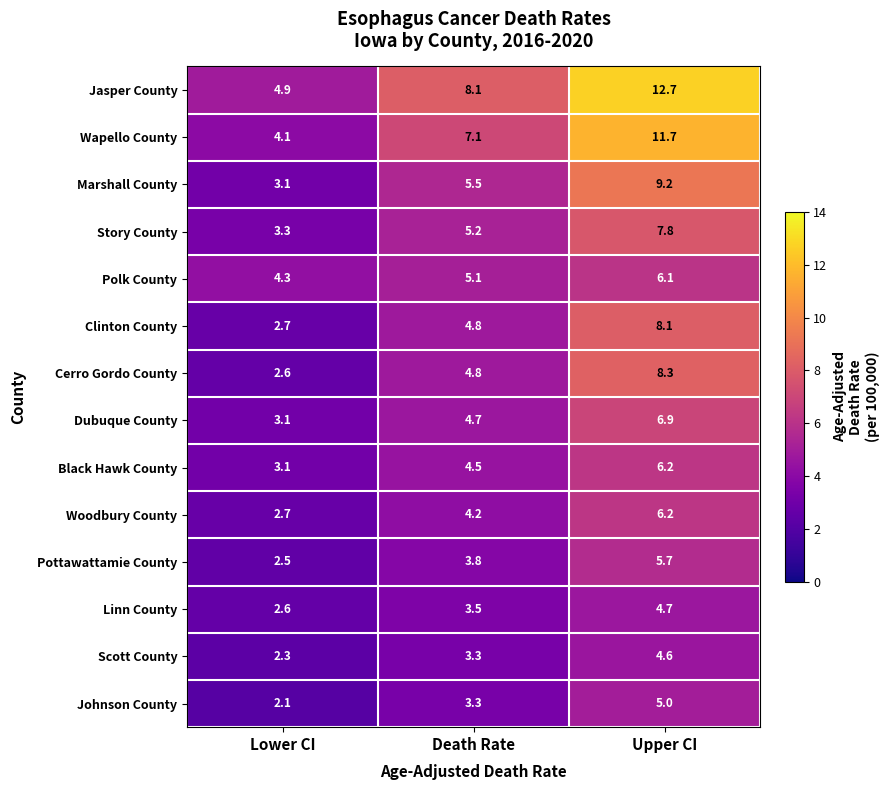

At which category does the chart reach its peak across all series?

Upper CI